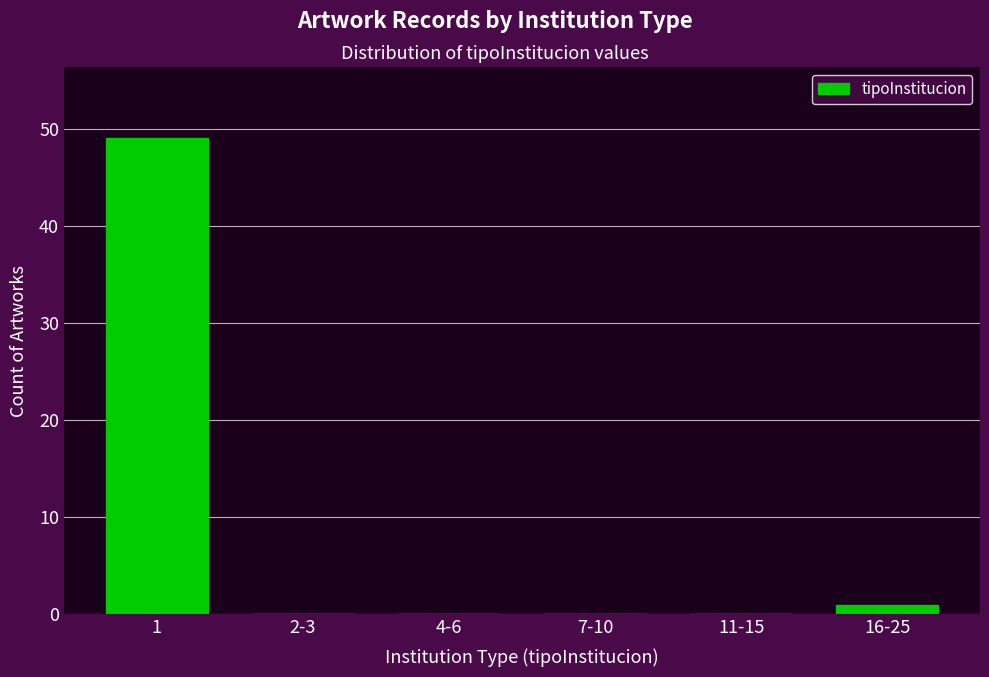

Reading left to right, extract all data points from this chart.

1=49	2-3=0	4-6=0	7-10=0	11-15=0	16-25=1